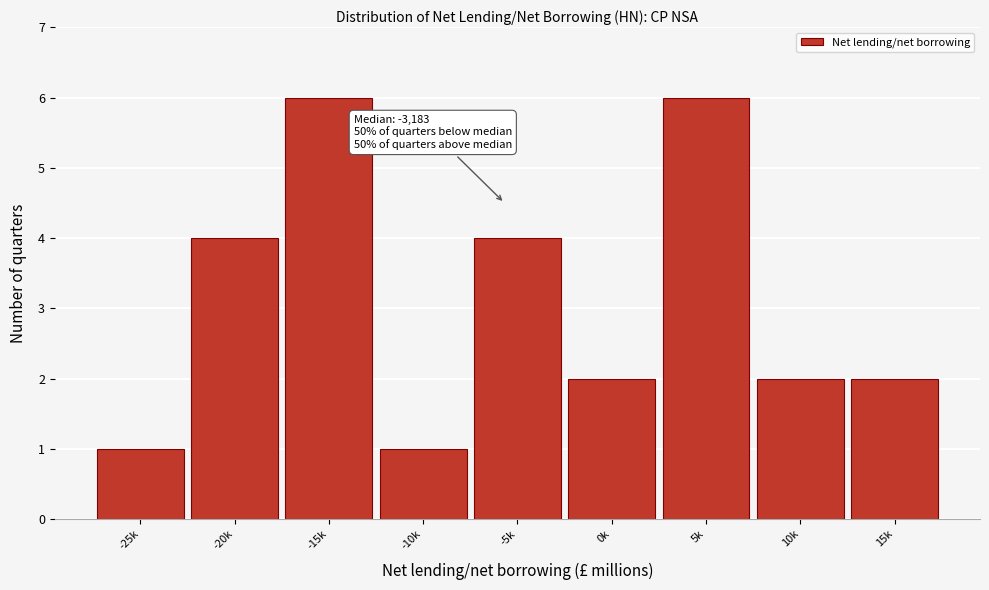

Reading left to right, extract all data points from this chart.

-25k=1	-20k=4	-15k=6	-10k=1	-5k=4	0k=2	5k=6	10k=2	15k=2